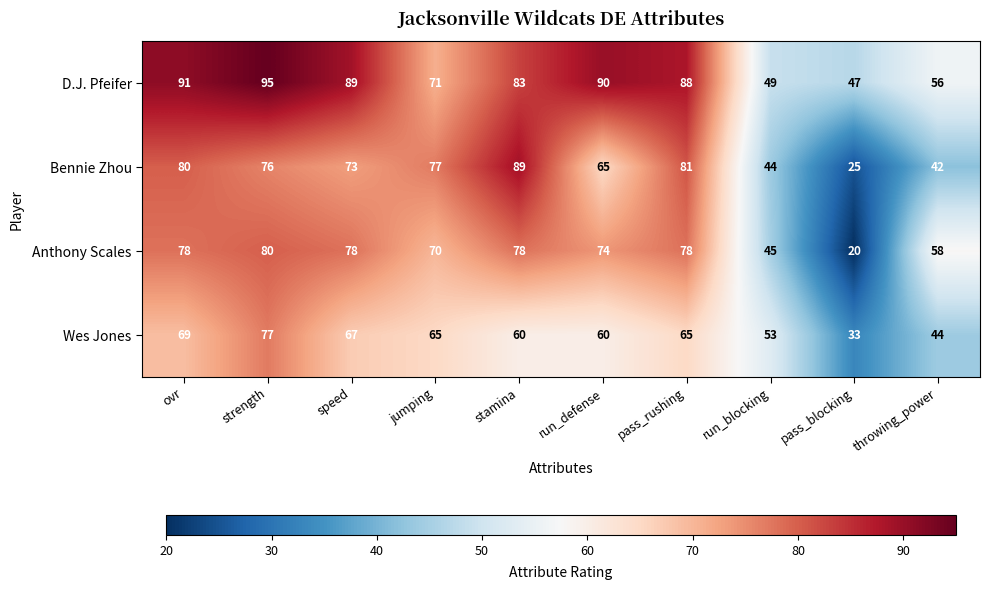

The value of Wes Jones at jumping is 65. True or false?

True